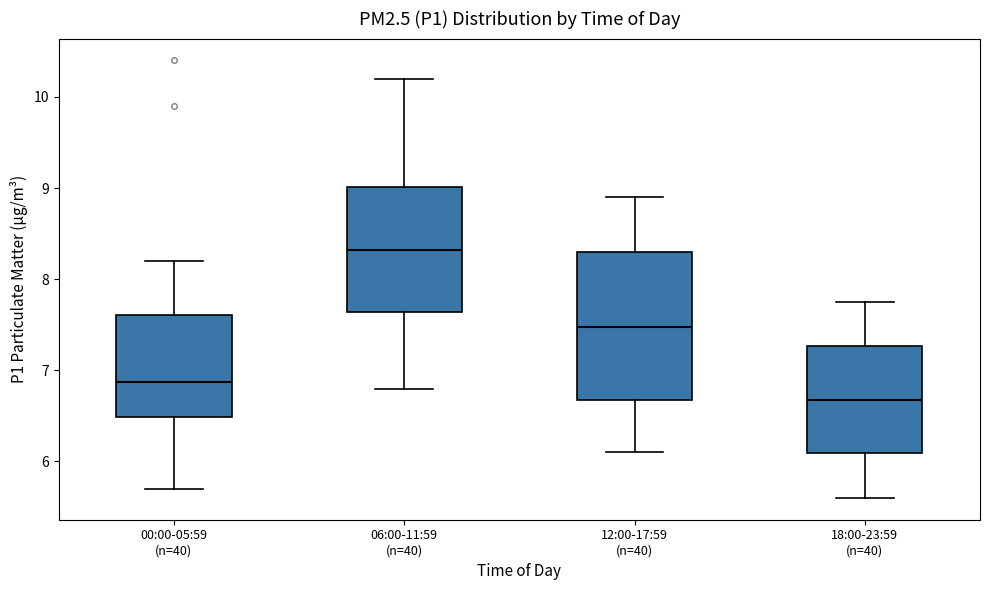

Which box has the highest median line?

06:00-11:59 (n=40)